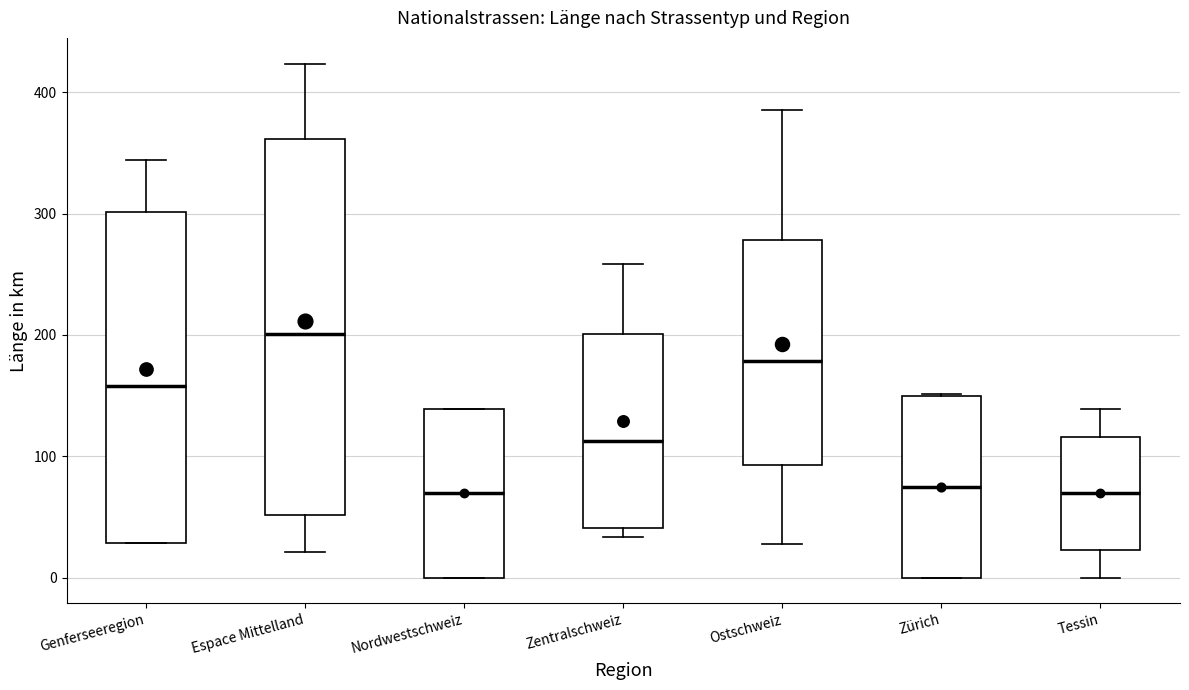

Reading left to right, transcribe this box plot: for each box, give where its median line is, the range the box spans, and where its two whiskers end, as read against the y-axis. The values are not printed on the chart, so give them approximately, as read against the axis.

Genferseeregion: median 160, box 30 to 300, whiskers 30 to 340
Espace Mittelland: median 200, box 50 to 360, whiskers 20 to 420
Nordwestschweiz: median 70, box 0 to 140, whiskers 0 to 140
Zentralschweiz: median 110, box 40 to 200, whiskers 30 to 260
Ostschweiz: median 180, box 90 to 280, whiskers 30 to 390
Zürich: median 70, box 0 to 150, whiskers 0 to 150
Tessin: median 70, box 20 to 120, whiskers 0 to 140